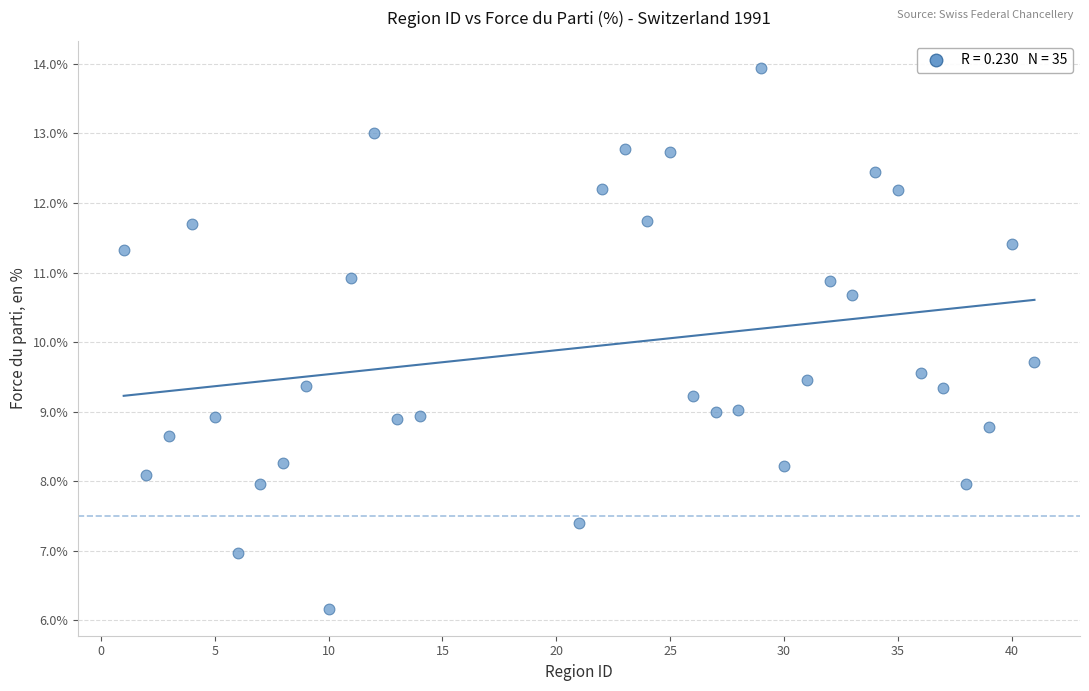

What is the range of Y values (max minus min)?

7.8